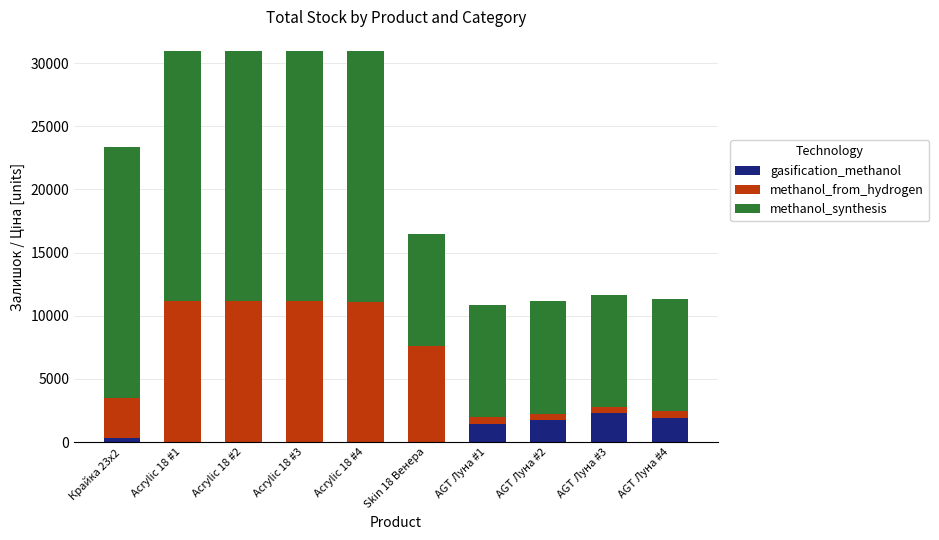

The value of gasification_methanol at AGT Луна #2 is 1721. True or false?

True